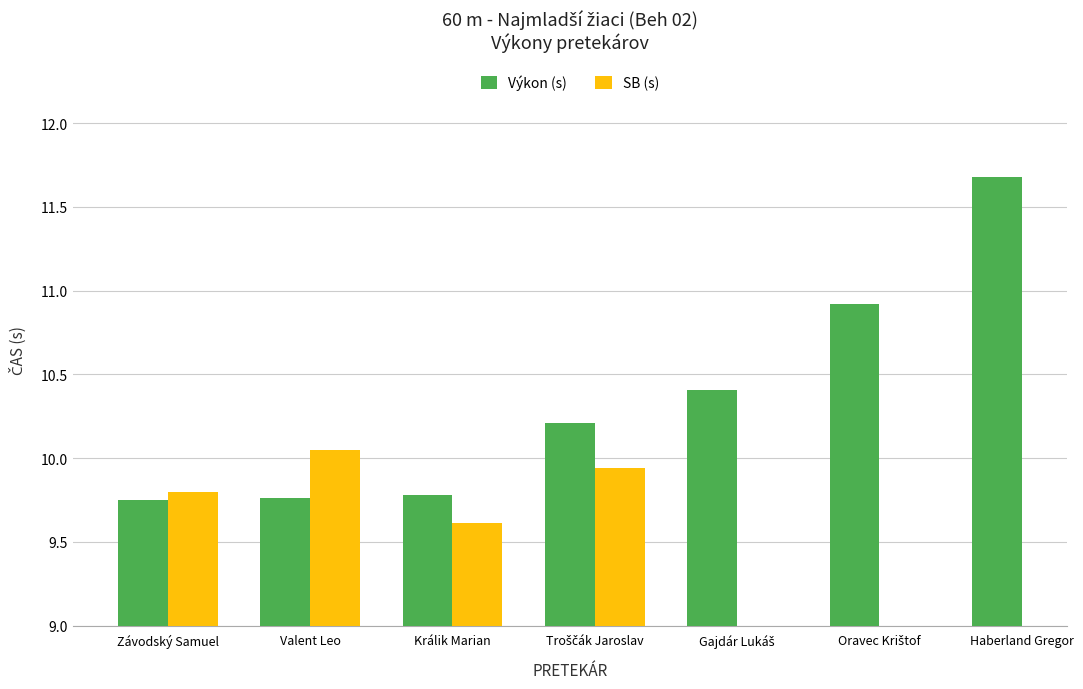

At which category does the chart reach its minimum across all series?

Králik Marian